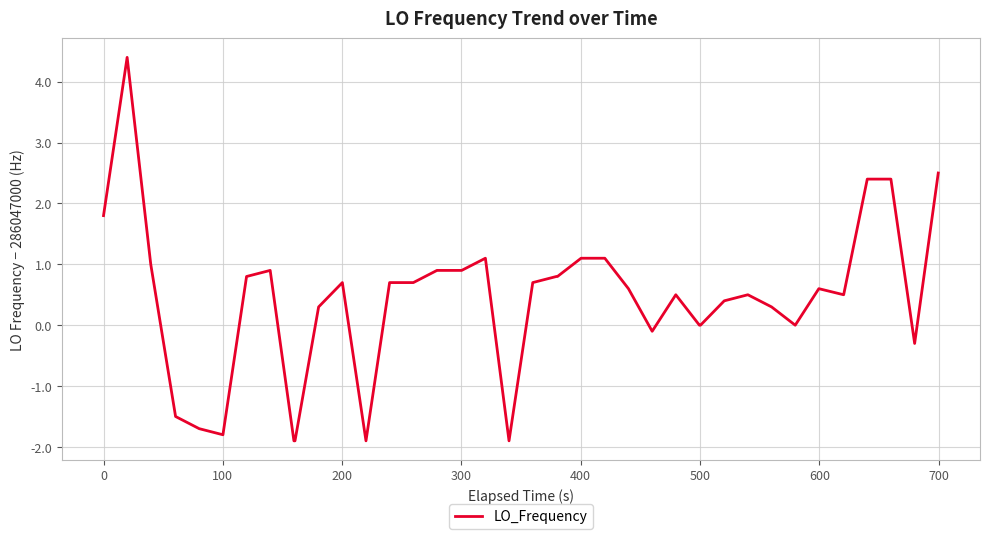

What is the minimum value shown in the chart?

-1.9